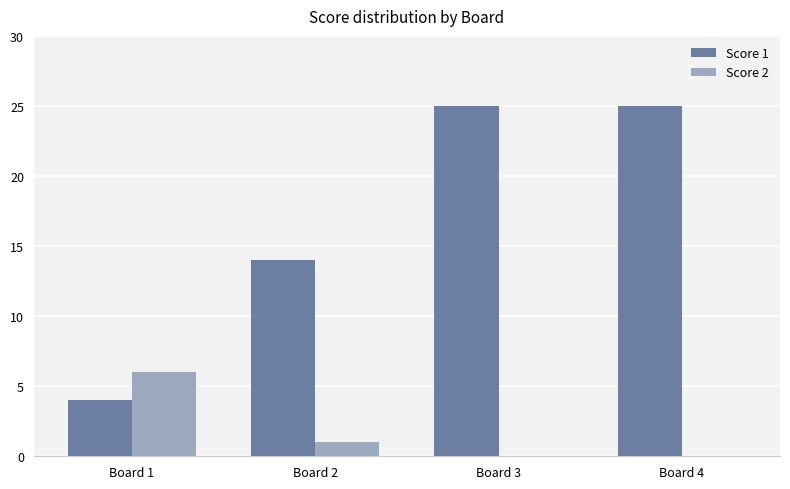

Are the bars horizontal?

No